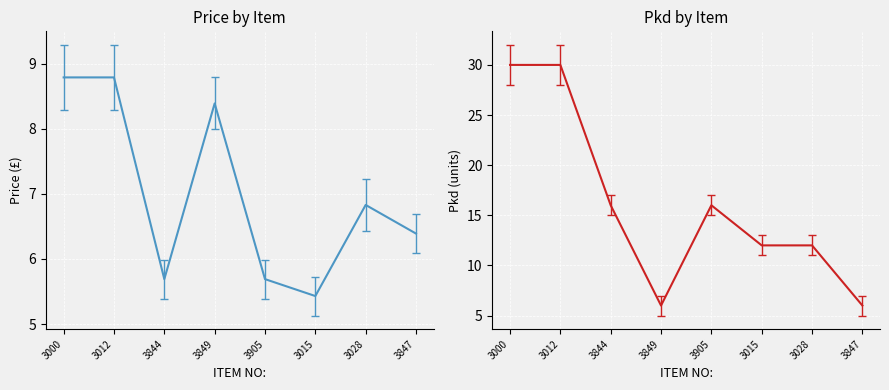

How many values in the Price series are below 6?

3